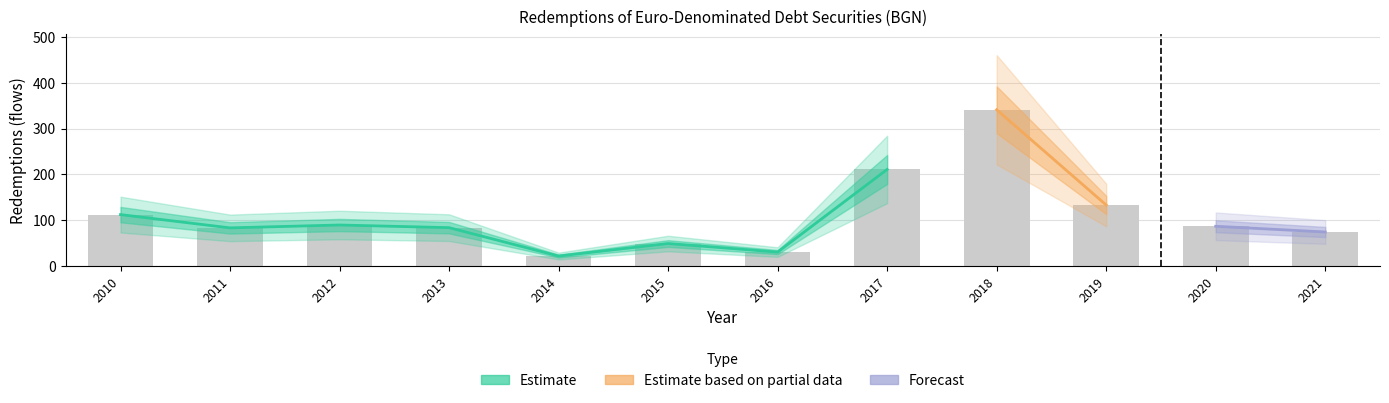

How many values are below 86?

6